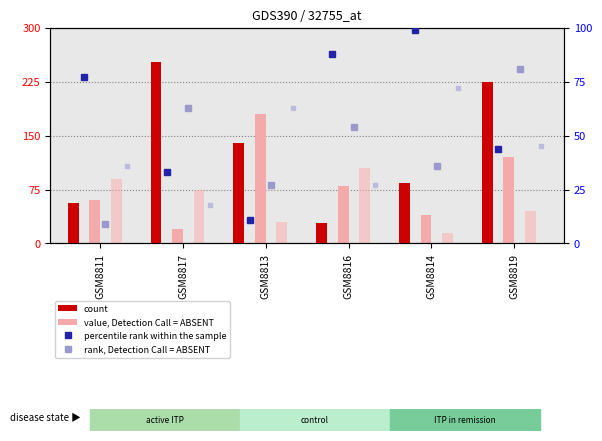

Between GSM8816 and GSM8819, which is larger?

GSM8819